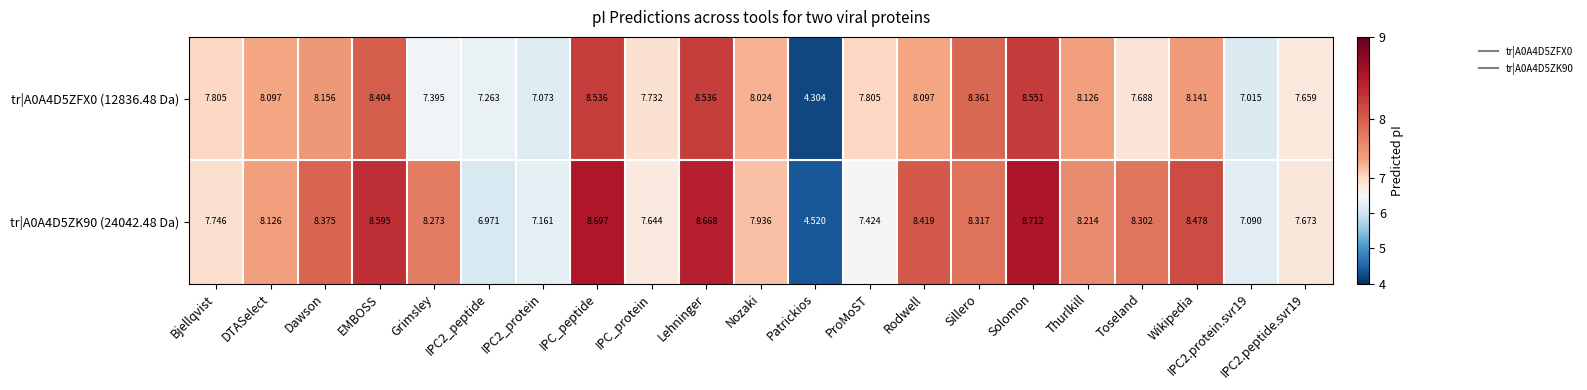

At which category is the sum across all series the highest?

Solomon